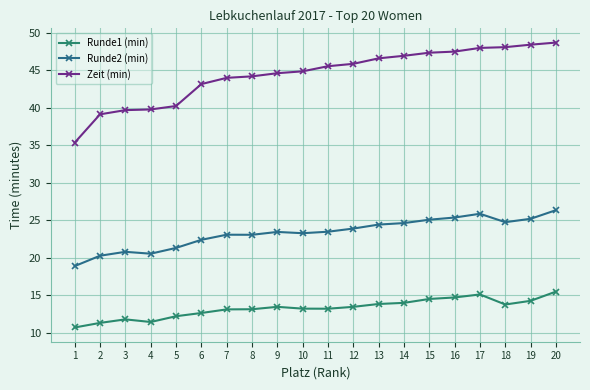

At 8, list the series in order from largest to smallest.

Zeit (min), Runde2 (min), Runde1 (min)